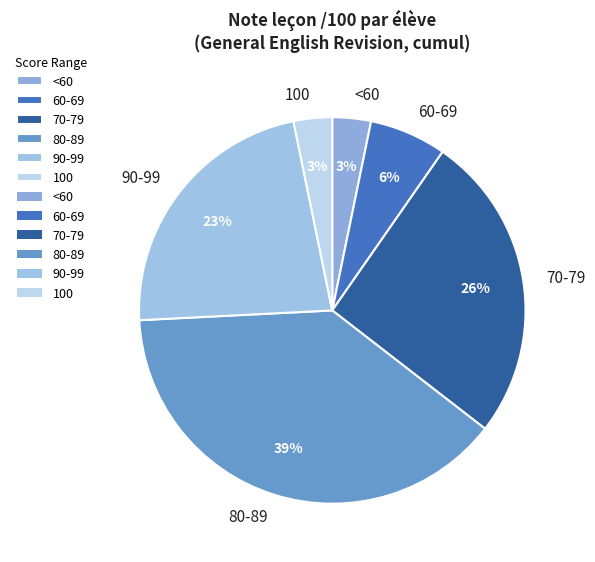

Approximately how many times larger is the value at 100 compared to <60?

1.0